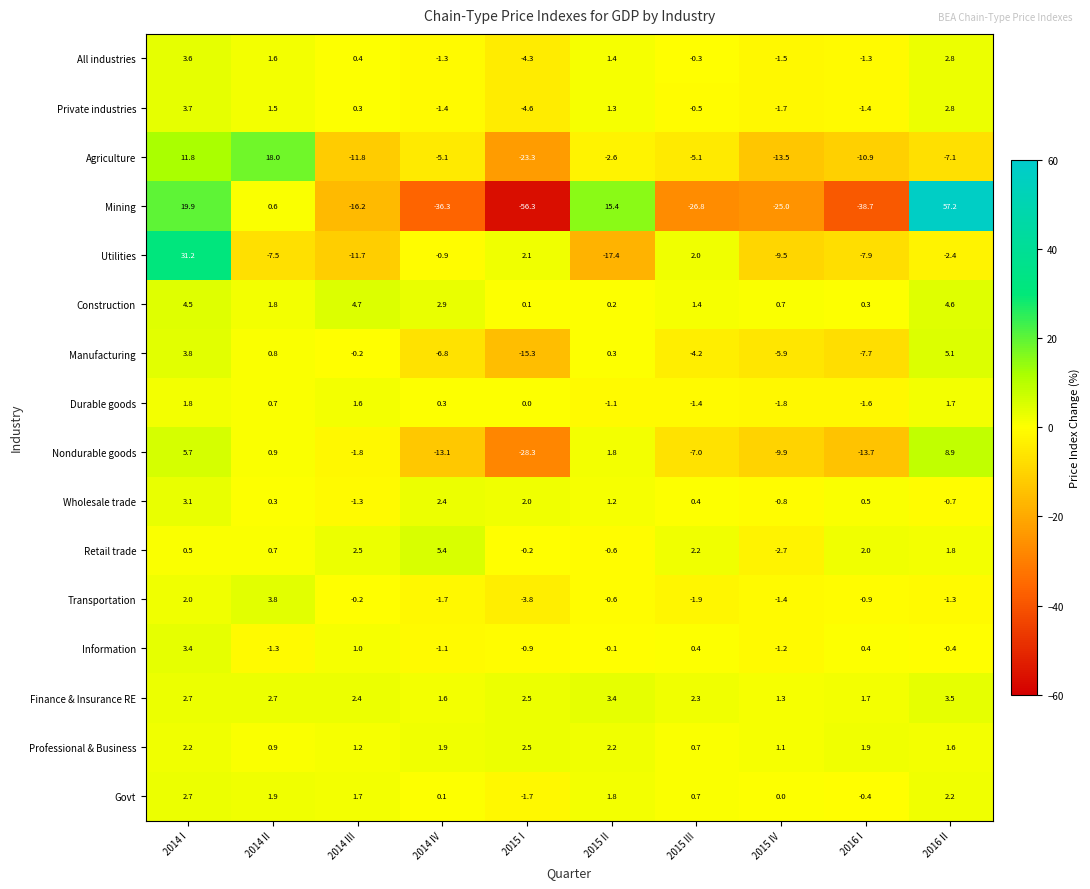

What is the difference between the Finance & Insurance RE values at 2015 I and 2015 IV?

1.2